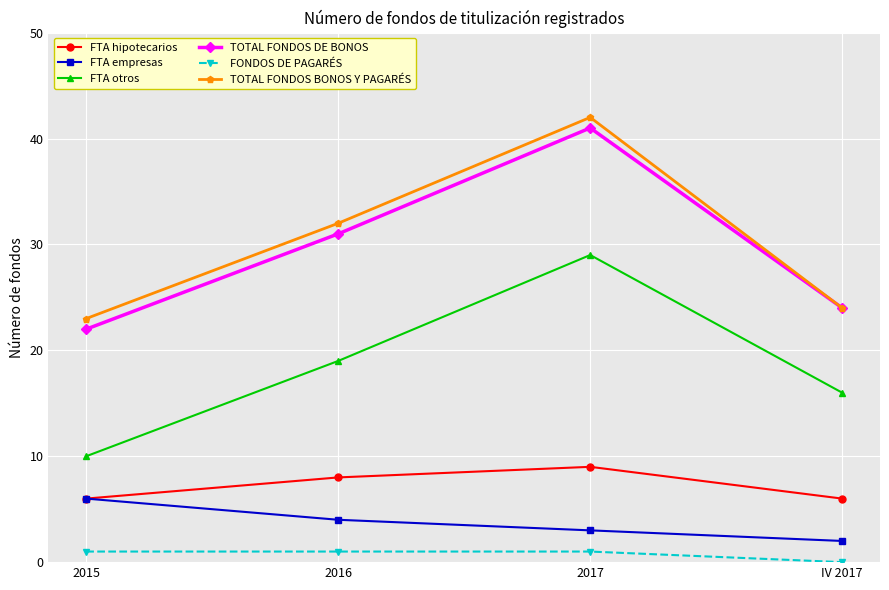

True or false: FTA otros and FTA hipotecarios intersect in this chart.

False